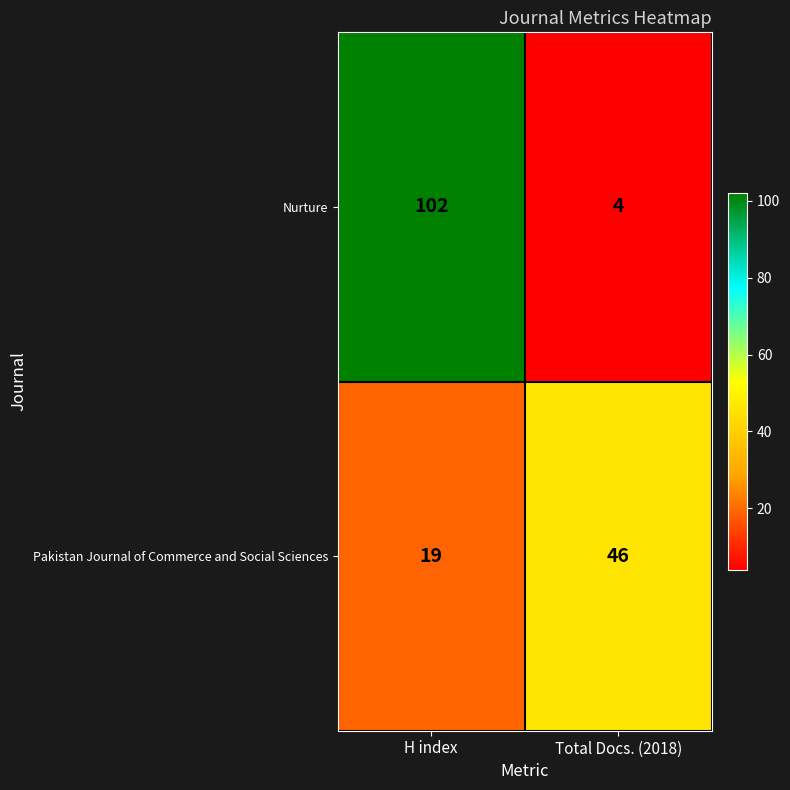

True or false: Pakistan Journal of Commerce and Social Sciences has a value of 13 at H index.

False